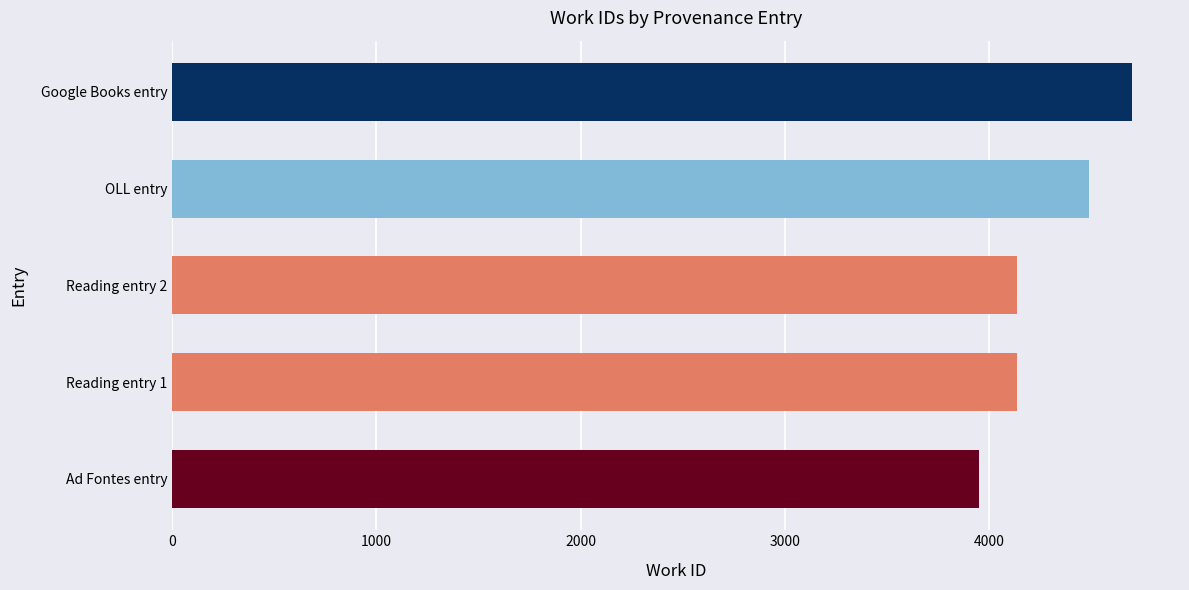

What is the average value?

4284